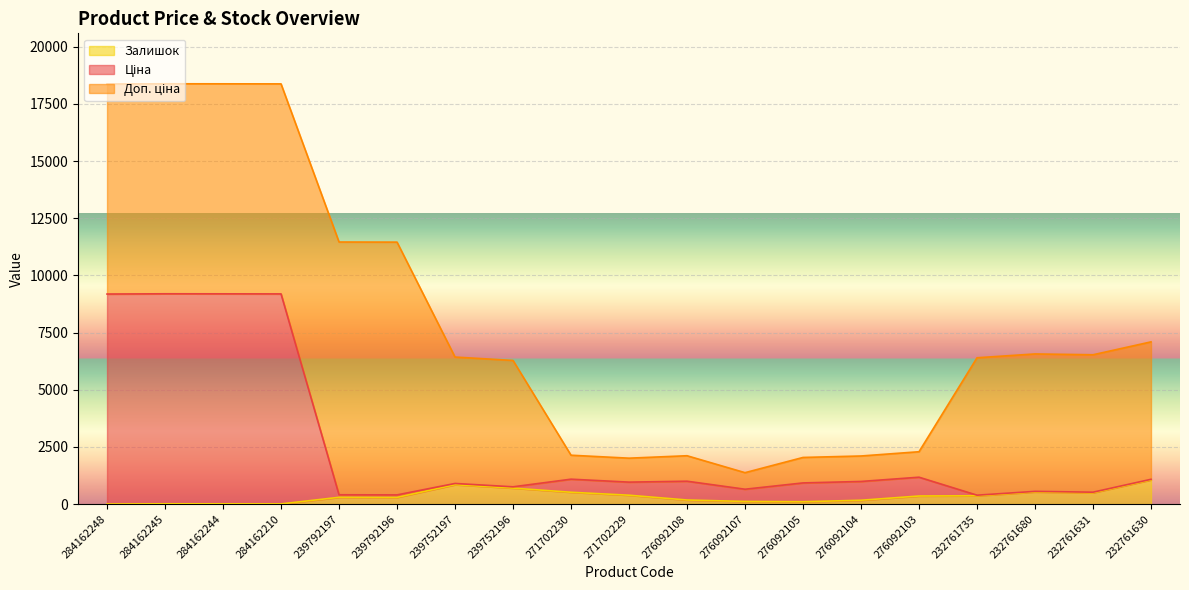

True or false: Залишок and Ціна intersect in this chart.

False